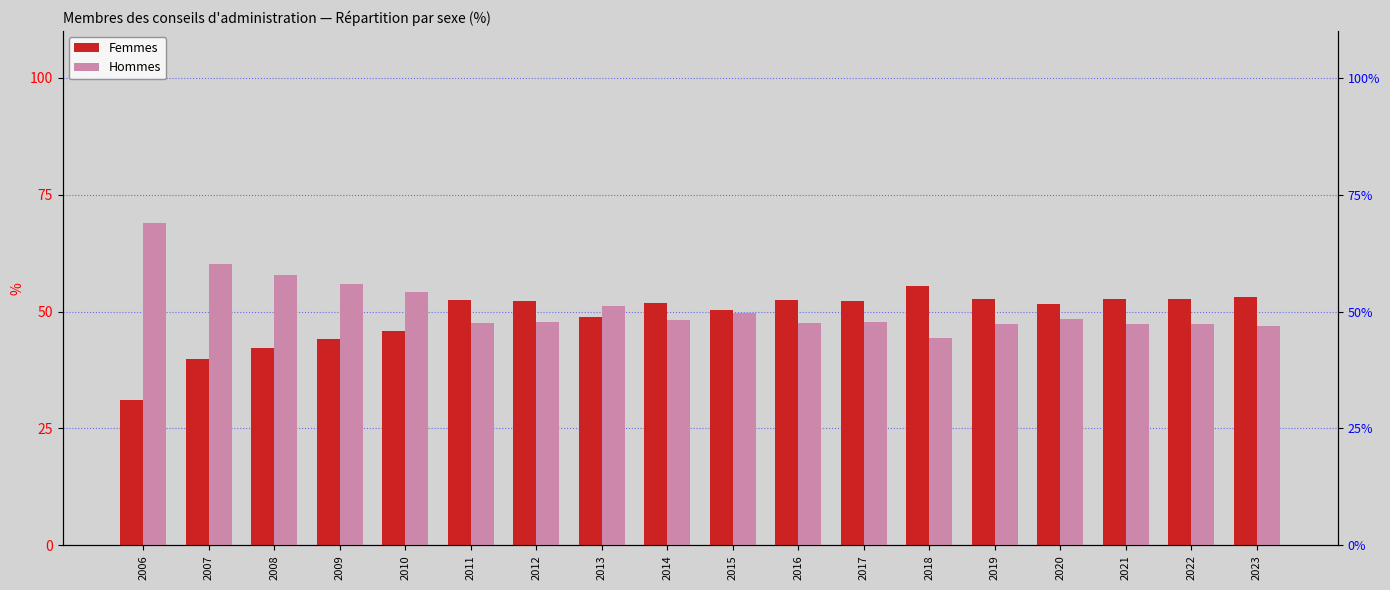

At 2012, list the series in order from smallest to largest.

Hommes, Femmes